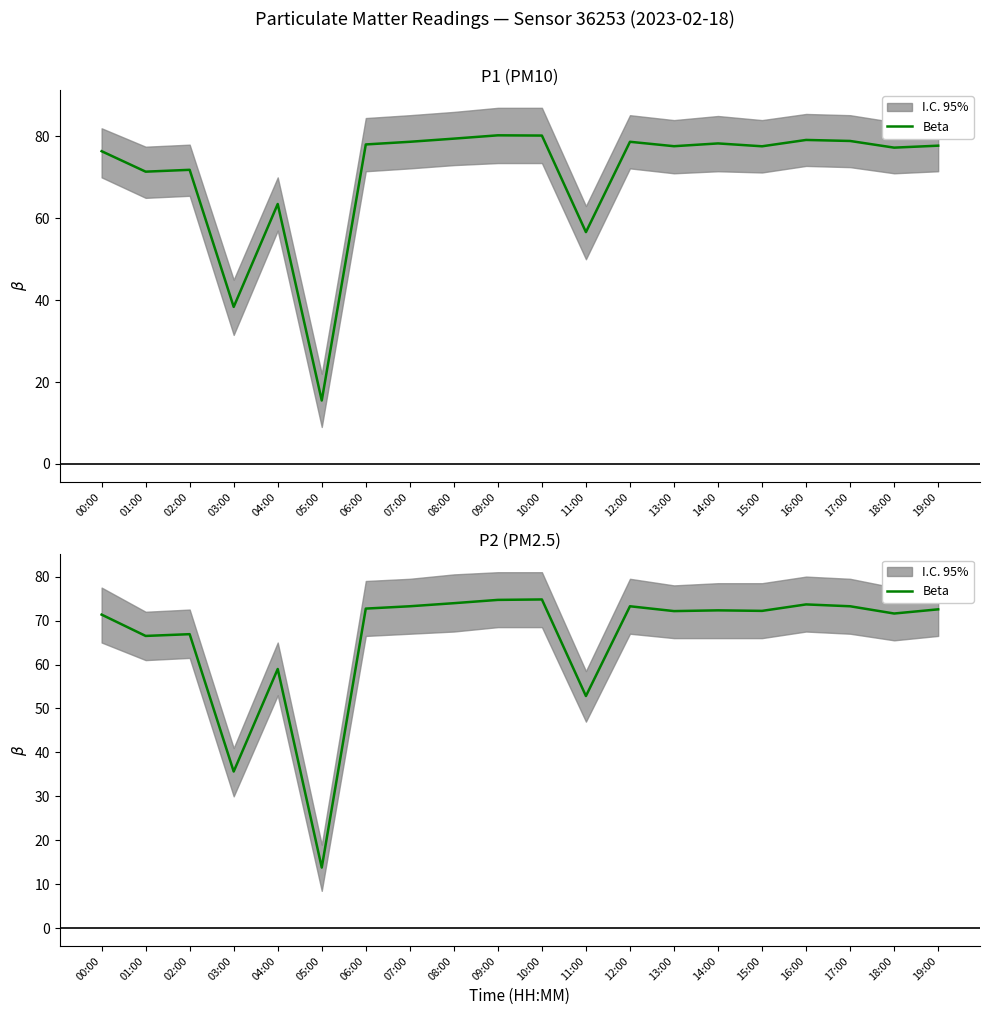

True or false: the data shows 71.6 at 18:00.

True